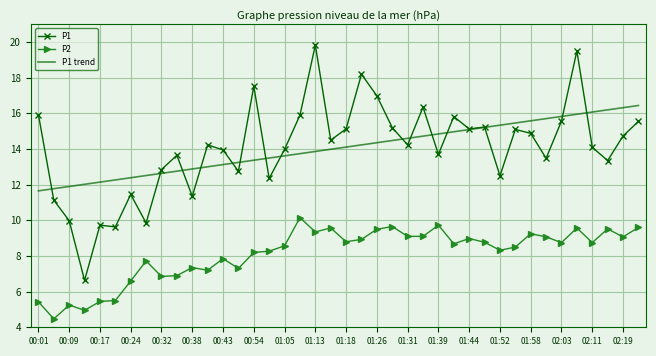

True or false: P1 and P2 intersect in this chart.

False